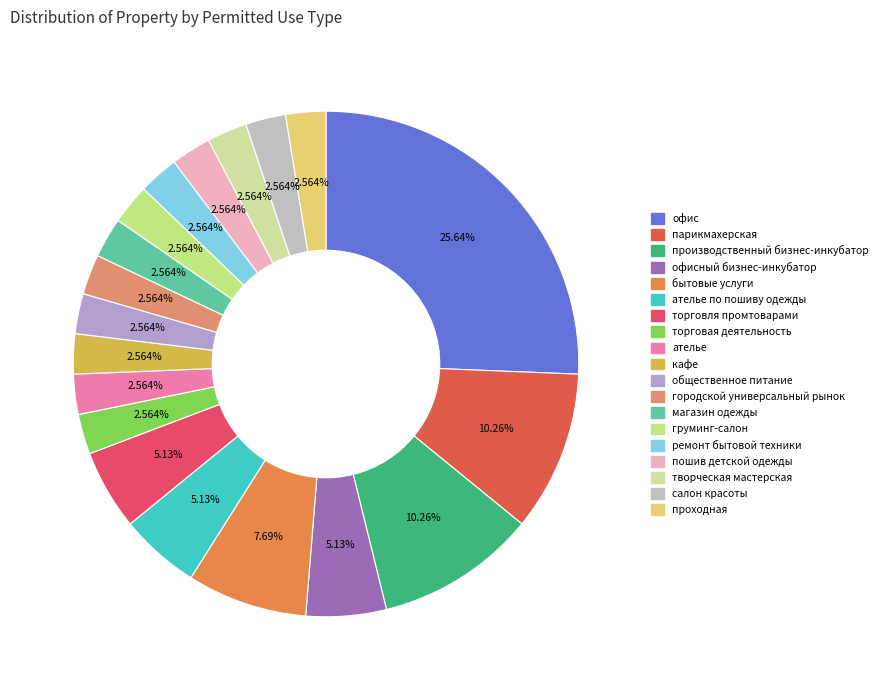

Combined, what portion of the pie is ателье and проходная?

5.1%